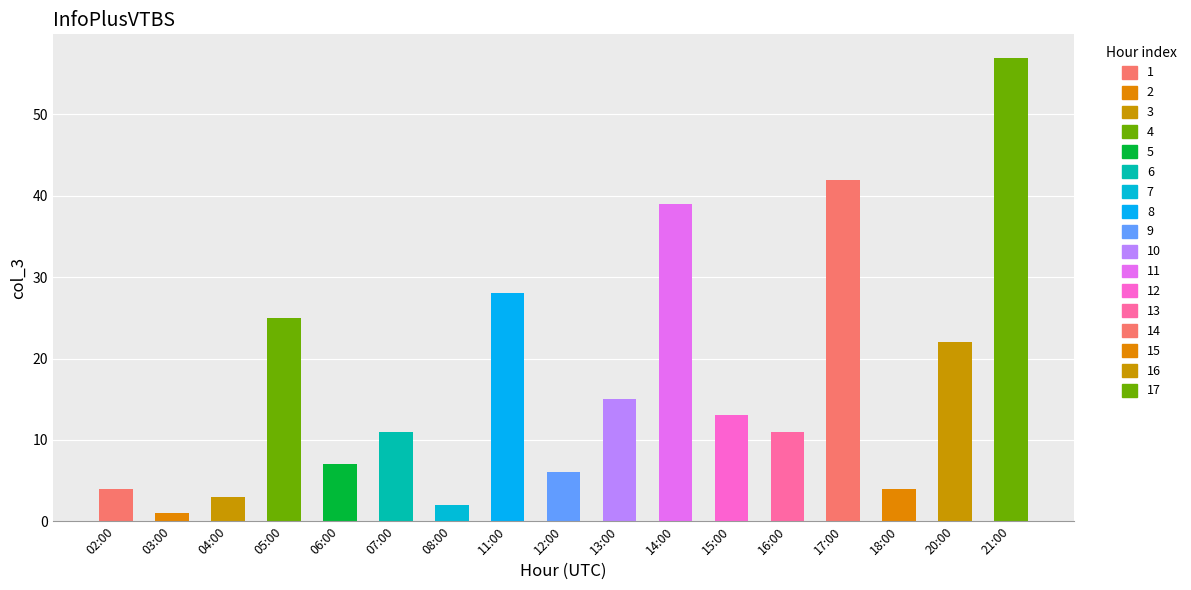

Reading left to right, what are all the values shown in this chart?

02:00=4	03:00=1	04:00=3	05:00=25	06:00=7	07:00=11	08:00=2	11:00=28	12:00=6	13:00=15	14:00=39	15:00=13	16:00=11	17:00=42	18:00=4	20:00=22	21:00=57